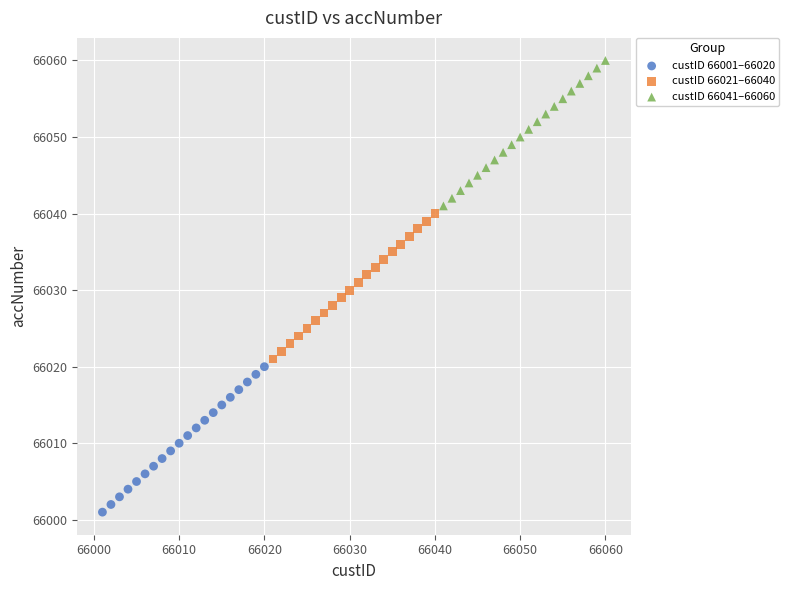

Which series contains the lowest Y value?

custID 66001–66020